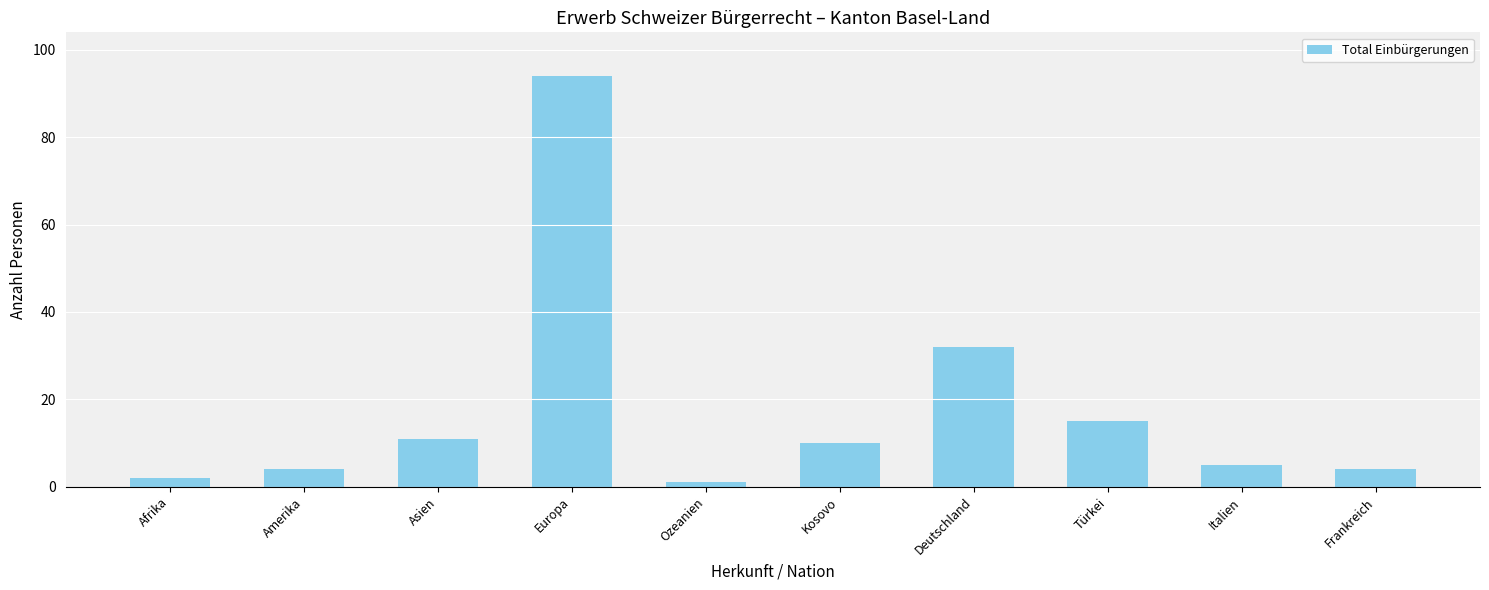

Reading left to right, extract all data points from this chart.

Afrika=2	Amerika=4	Asien=11	Europa=94	Ozeanien=1	Kosovo=10	Deutschland=32	Türkei=15	Italien=5	Frankreich=4